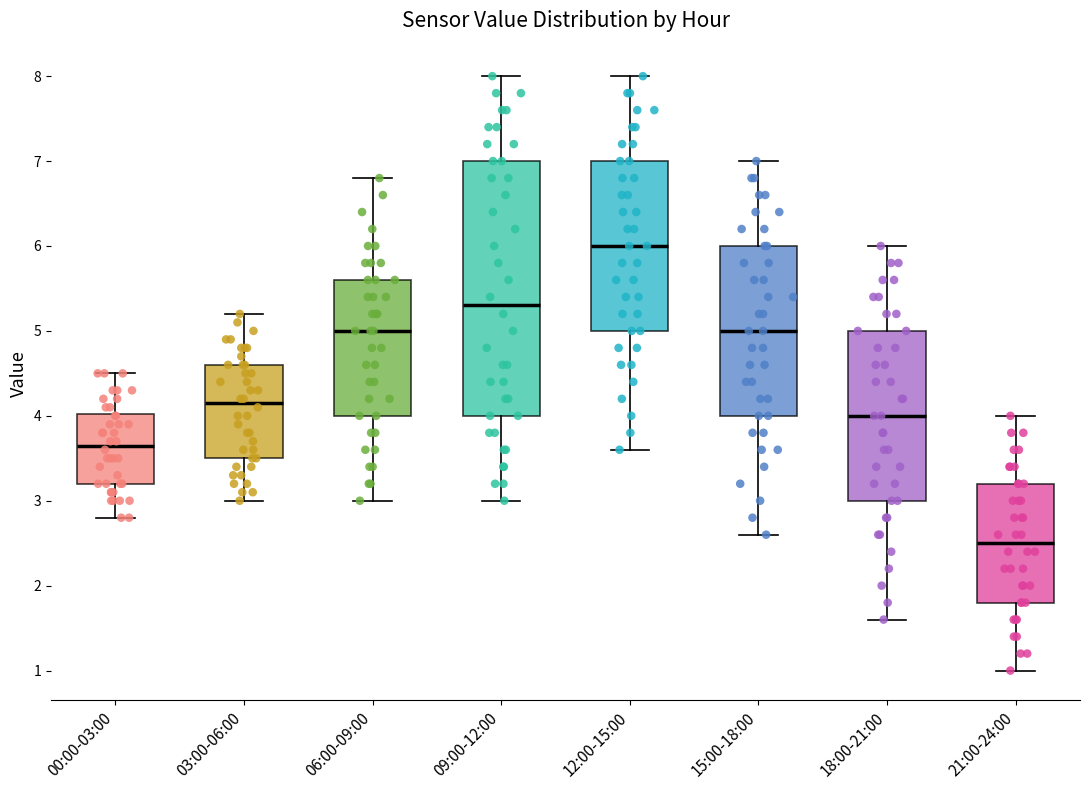

Comparing the boxes themselves (not the whiskers), which one is the tallest?

09:00-12:00